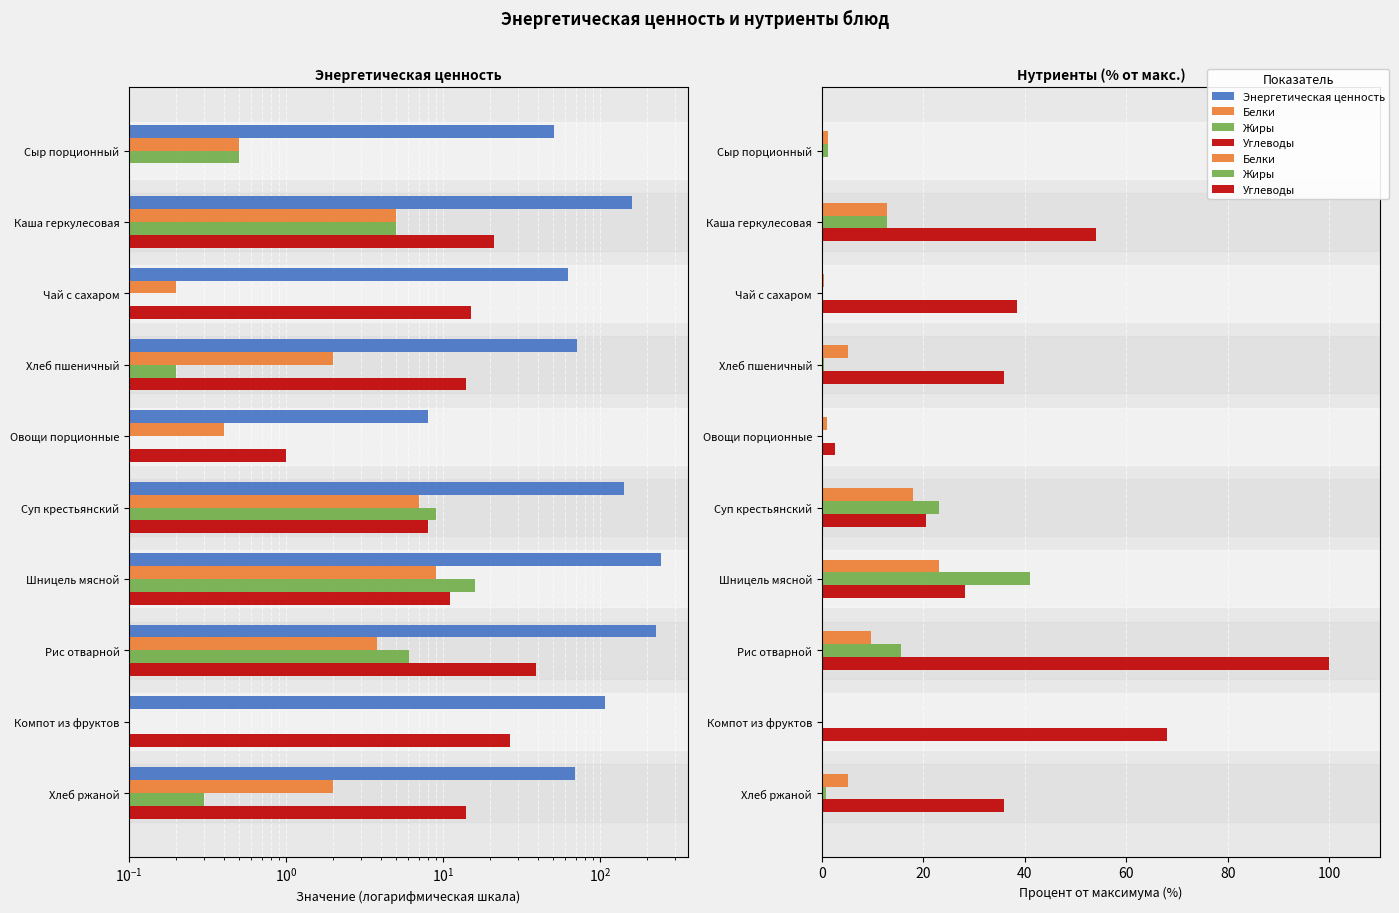

Are the bars horizontal?

Yes